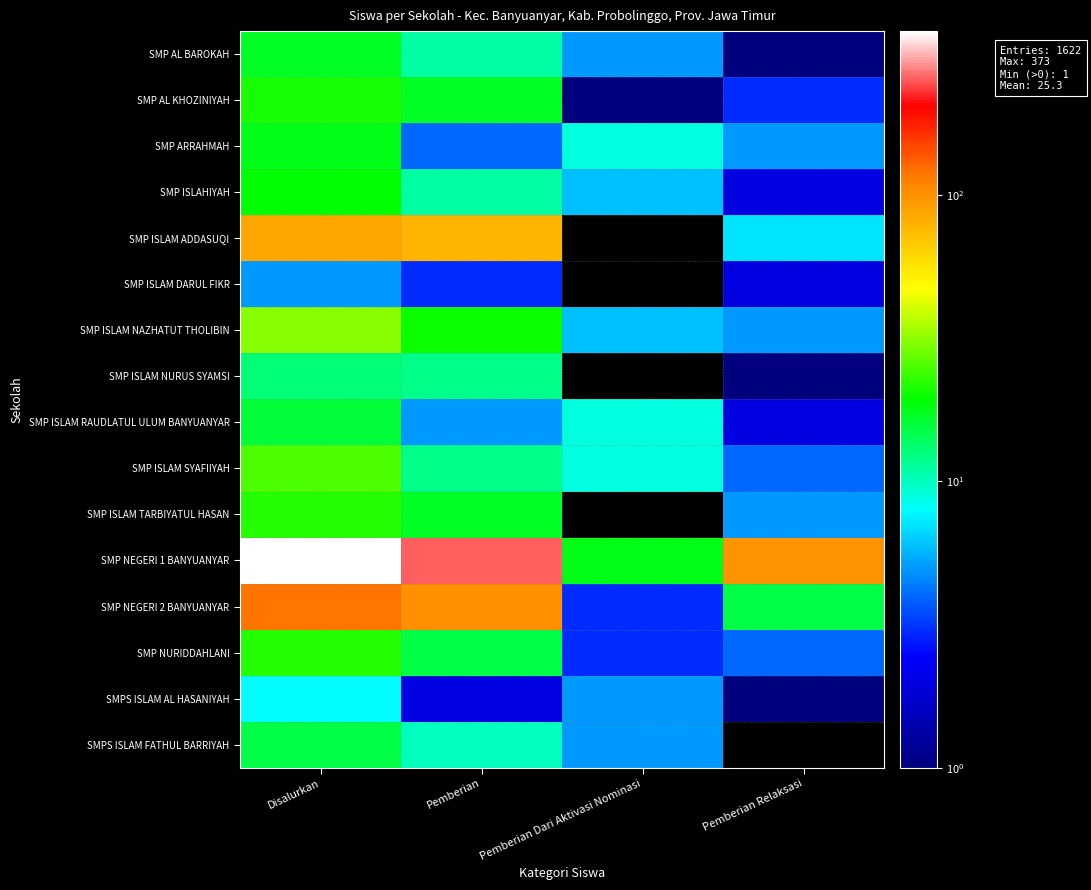

Count the number of data series in this chart.

16